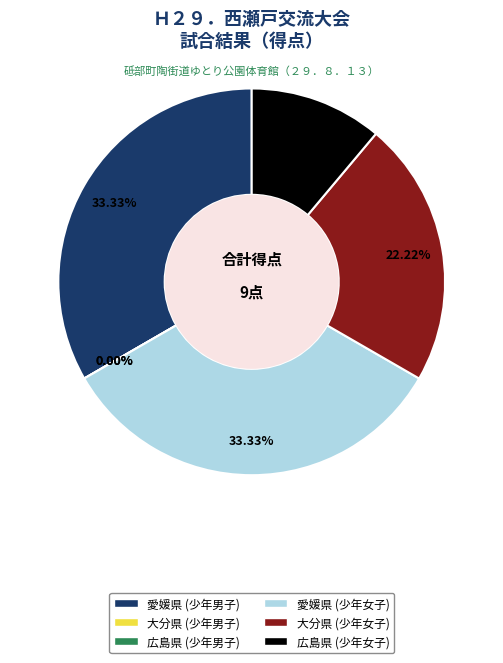

Rank the categories by value from lowest to highest.

大分県 (少年男子), 広島県 (少年男子), 広島県 (少年女子), 大分県 (少年女子), 愛媛県 (少年男子), 愛媛県 (少年女子)